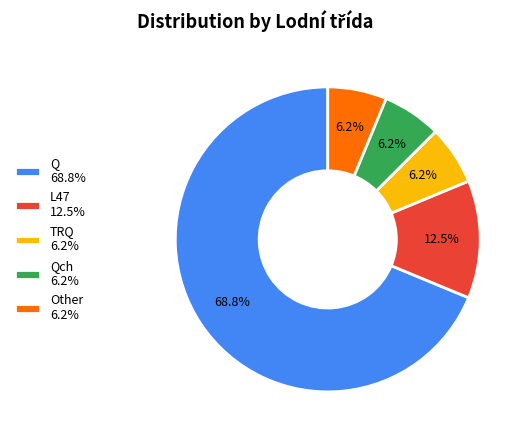

Is there any slice that represents more than half of the pie?

Yes